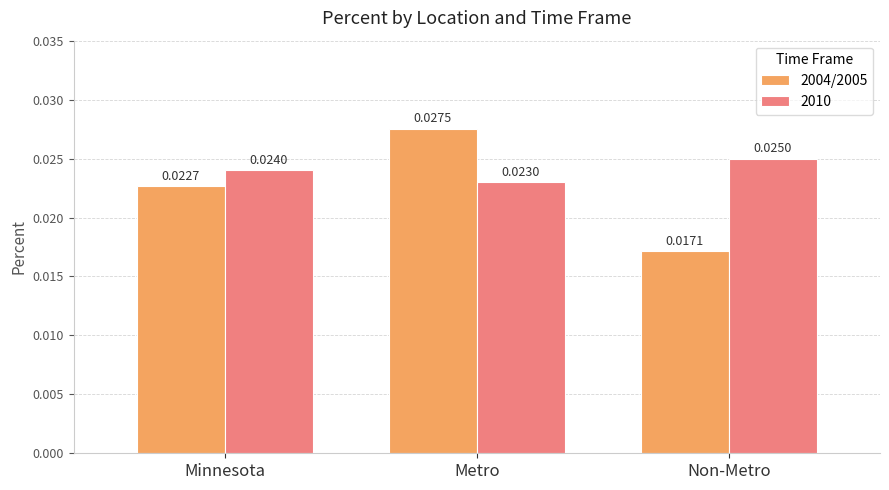

Which label corresponds to the smallest value in the chart?

Non-Metro